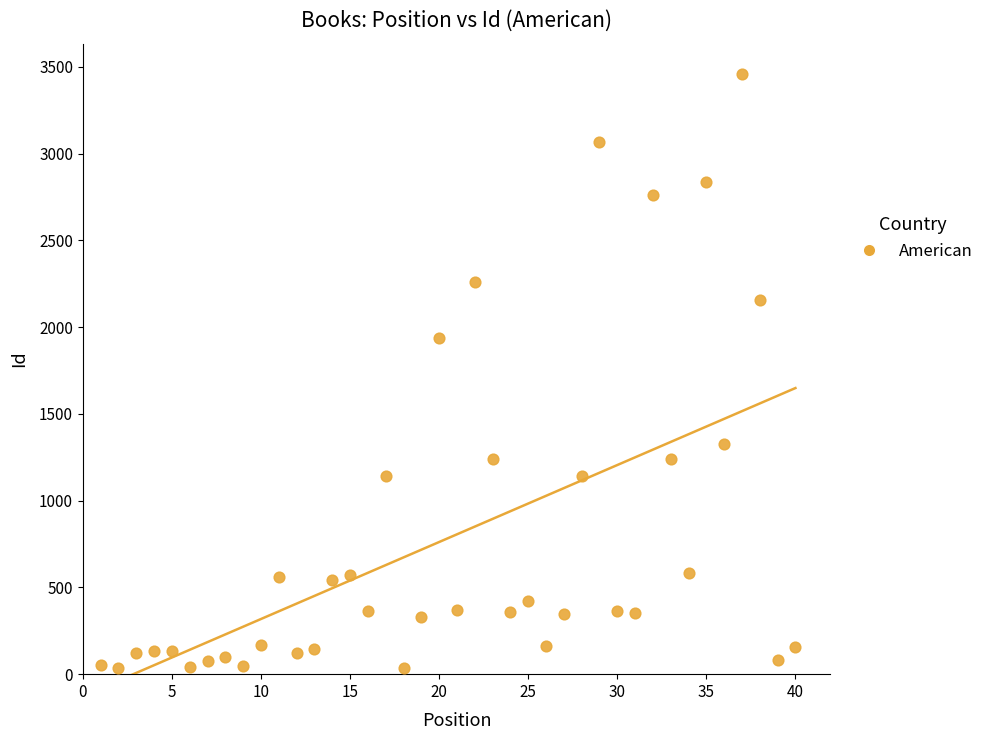

What is the range of Y values (max minus min)?

3423